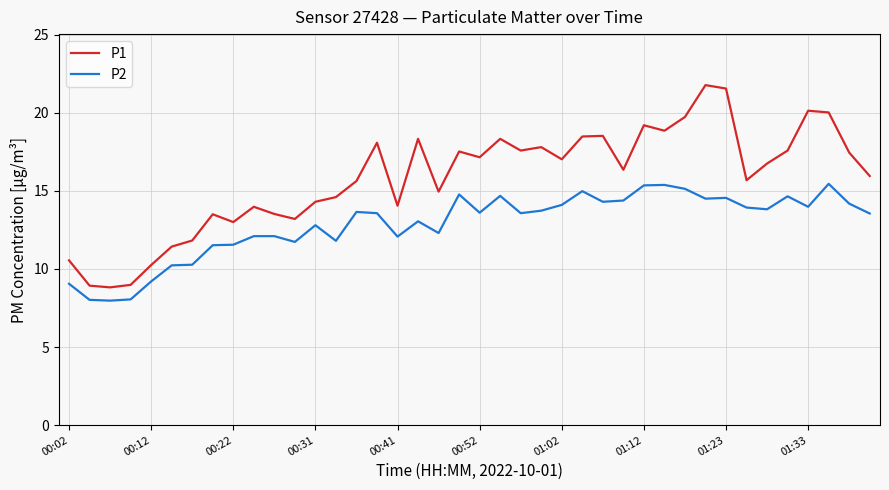

What is the difference between the maximum and minimum values in the P2 series?

7.5